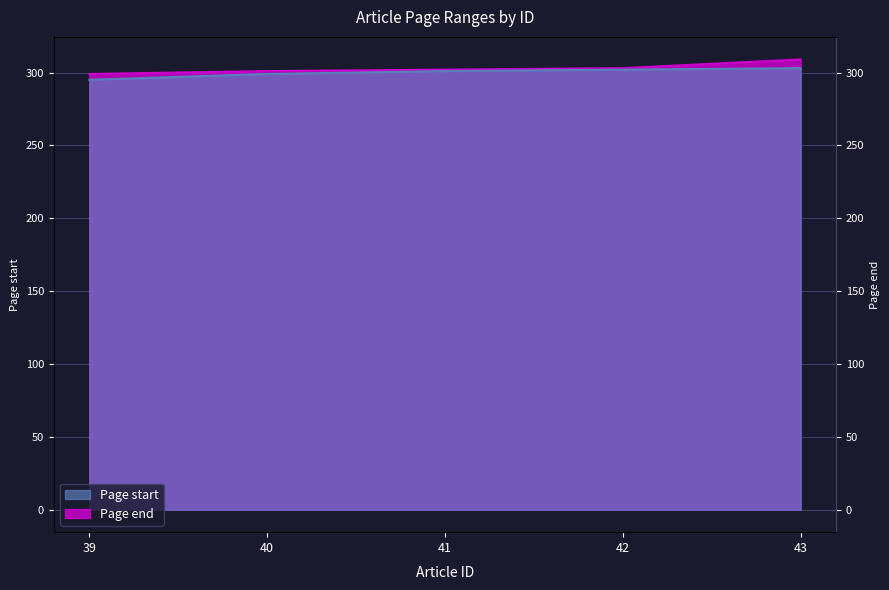

Read the Page start value at 42.

302